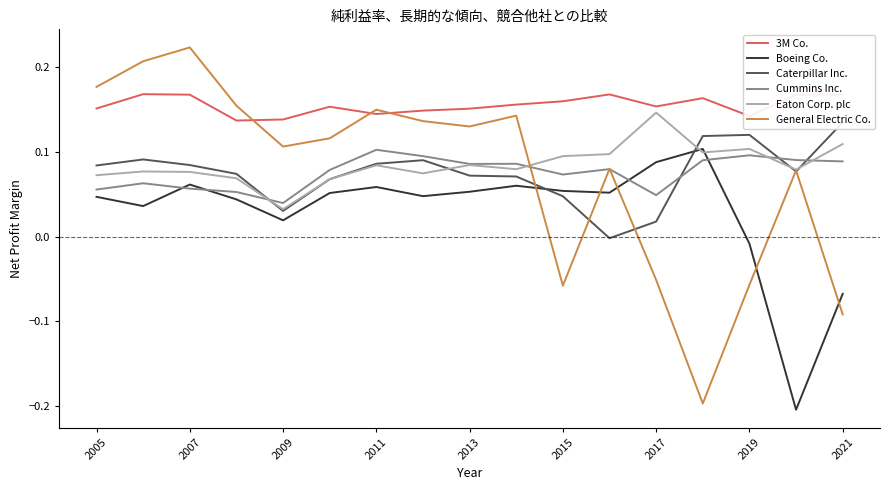

List the series in order of their peak value, highest first.

General Electric Co., 3M Co., Eaton Corp. plc, Caterpillar Inc., Boeing Co., Cummins Inc.